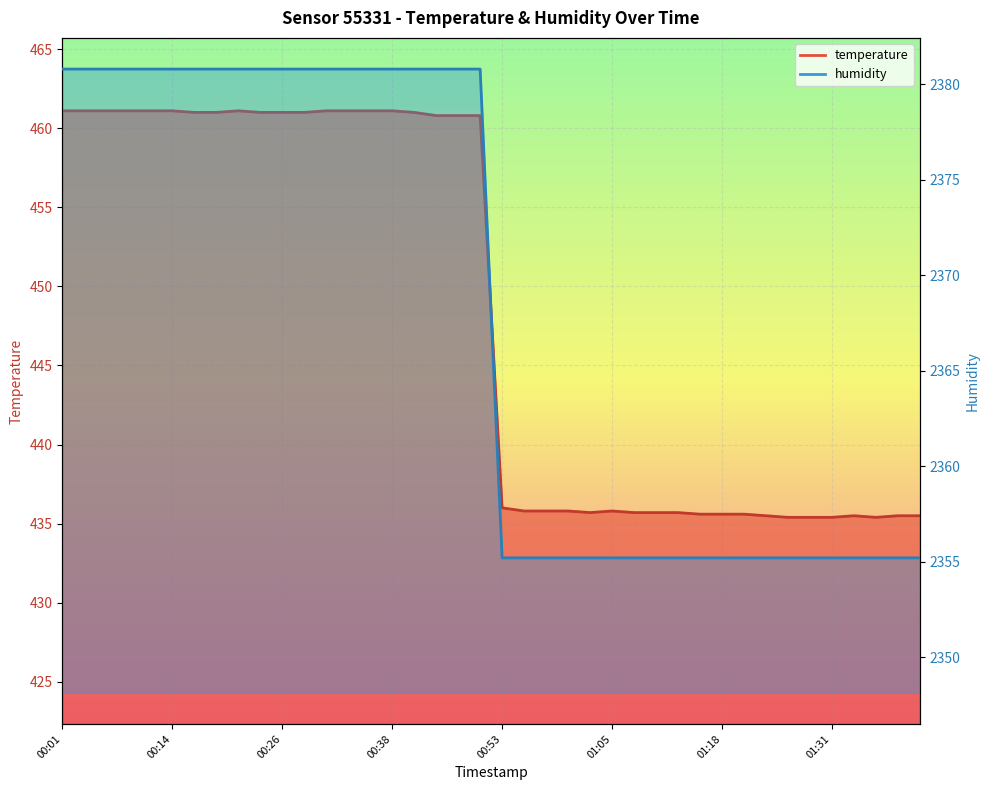

Reading left to right, list all the values displayed in this chart.

temperature: 461.1	461.1	461.1	461.1	461.1	461.1	461.0	461.0	461.1	461.0	461.0	461.0	461.1	461.1	461.1	461.1	461.0	460.8	460.8	460.8	436.0	435.8	435.8	435.8	435.7	435.8	435.7	435.7	435.7	435.6	435.6	435.6	435.5	435.4	435.4	435.4	435.5	435.4	435.5	435.5
humidity: 2380.8	2380.8	2380.8	2380.8	2380.8	2380.8	2380.8	2380.8	2380.8	2380.8	2380.8	2380.8	2380.8	2380.8	2380.8	2380.8	2380.8	2380.8	2380.8	2380.8	2355.2	2355.2	2355.2	2355.2	2355.2	2355.2	2355.2	2355.2	2355.2	2355.2	2355.2	2355.2	2355.2	2355.2	2355.2	2355.2	2355.2	2355.2	2355.2	2355.2